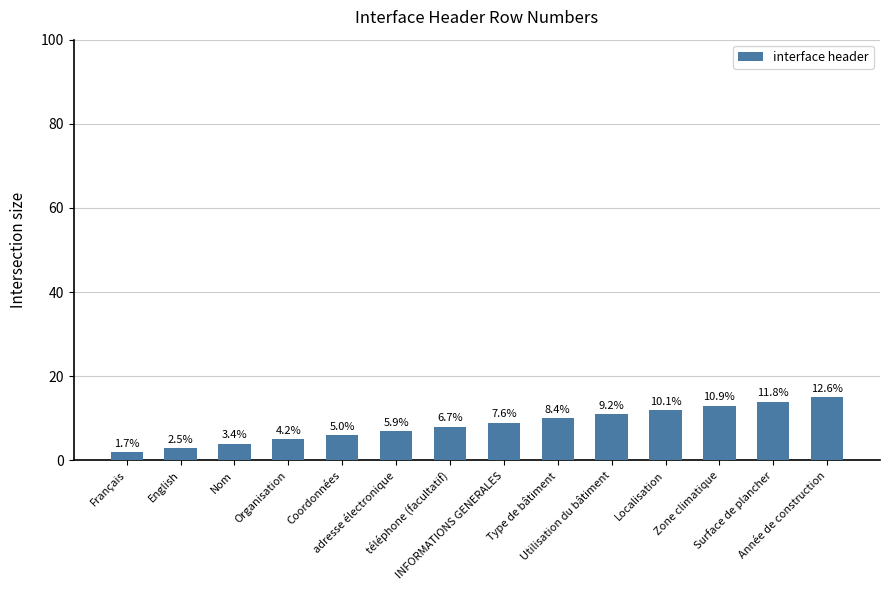

Is it true that the value at adresse électronique is 7?

True